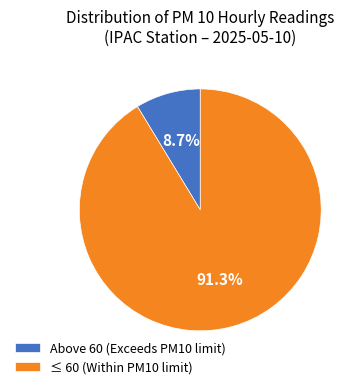

Approximately how many times larger is the value at ≤ 60 (Within PM10 limit) compared to Above 60 (Exceeds PM10 limit)?

10.5